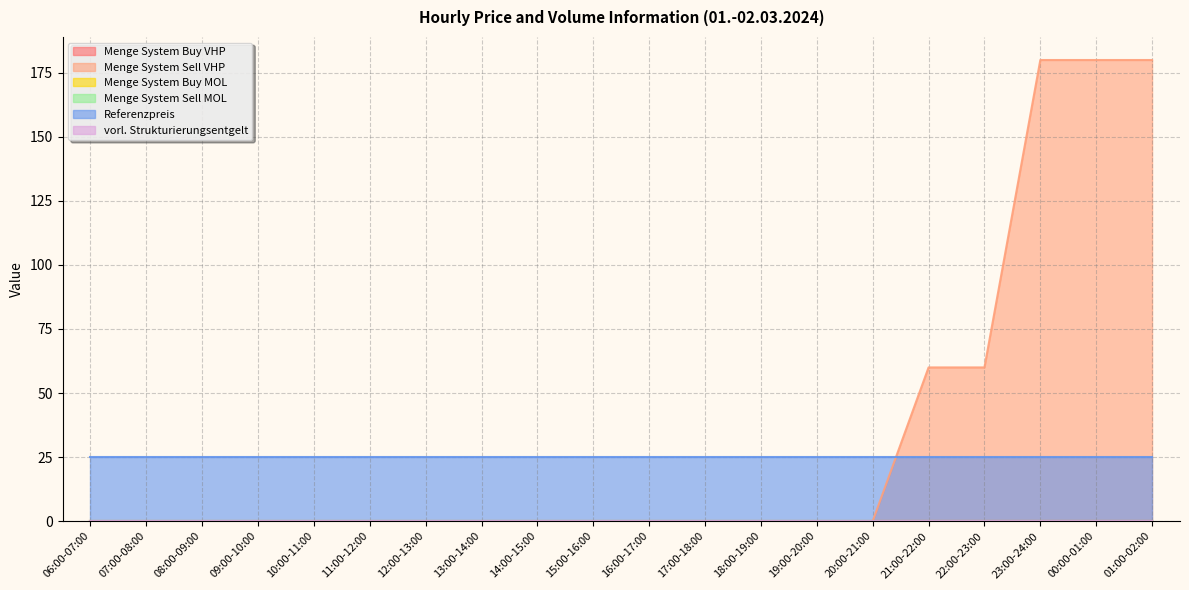

What is the label of the 10th point from the right?

16:00-17:00